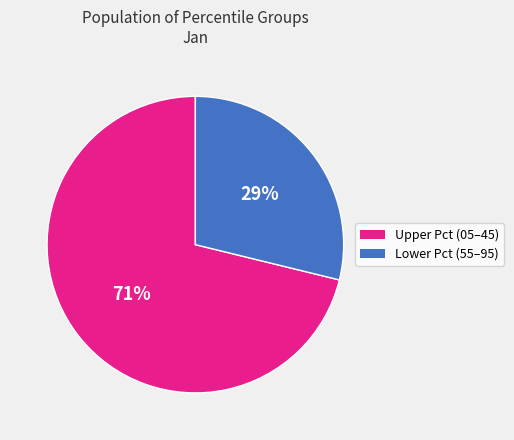

Is there any slice that represents more than half of the pie?

Yes